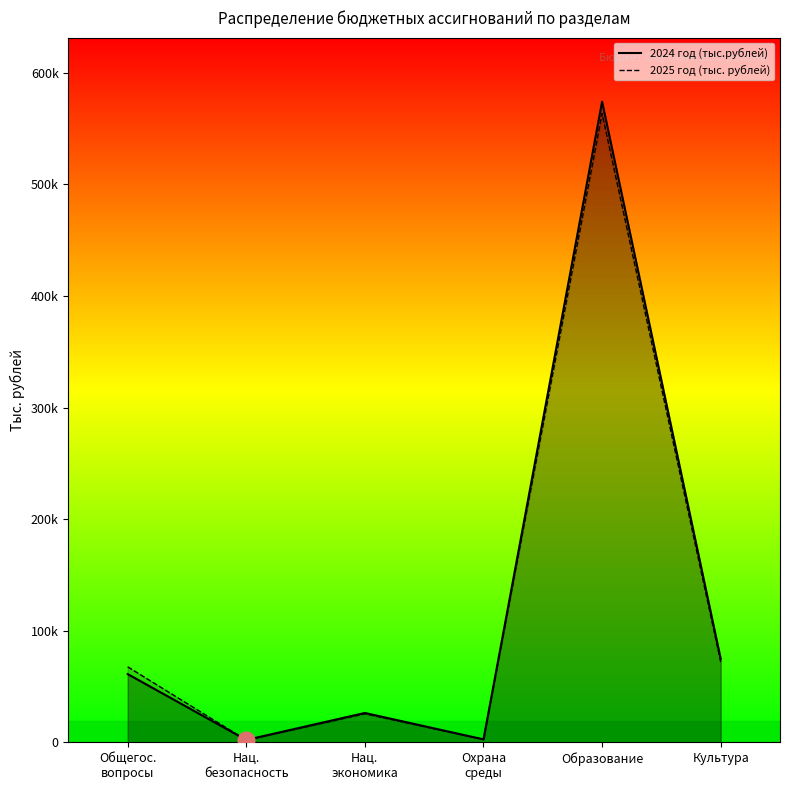

Is it true that 2025 год (тыс. рублей) equals 1973.2 at Нац.
безопасность?

True